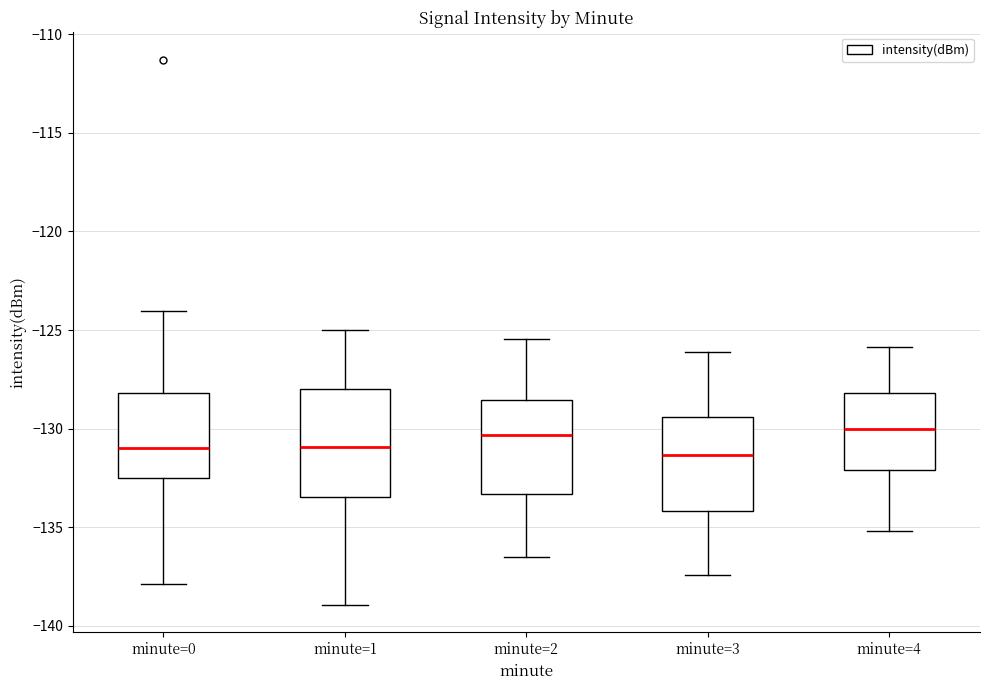

Which box is the tallest, from its lower edge to its upper edge?

minute=1